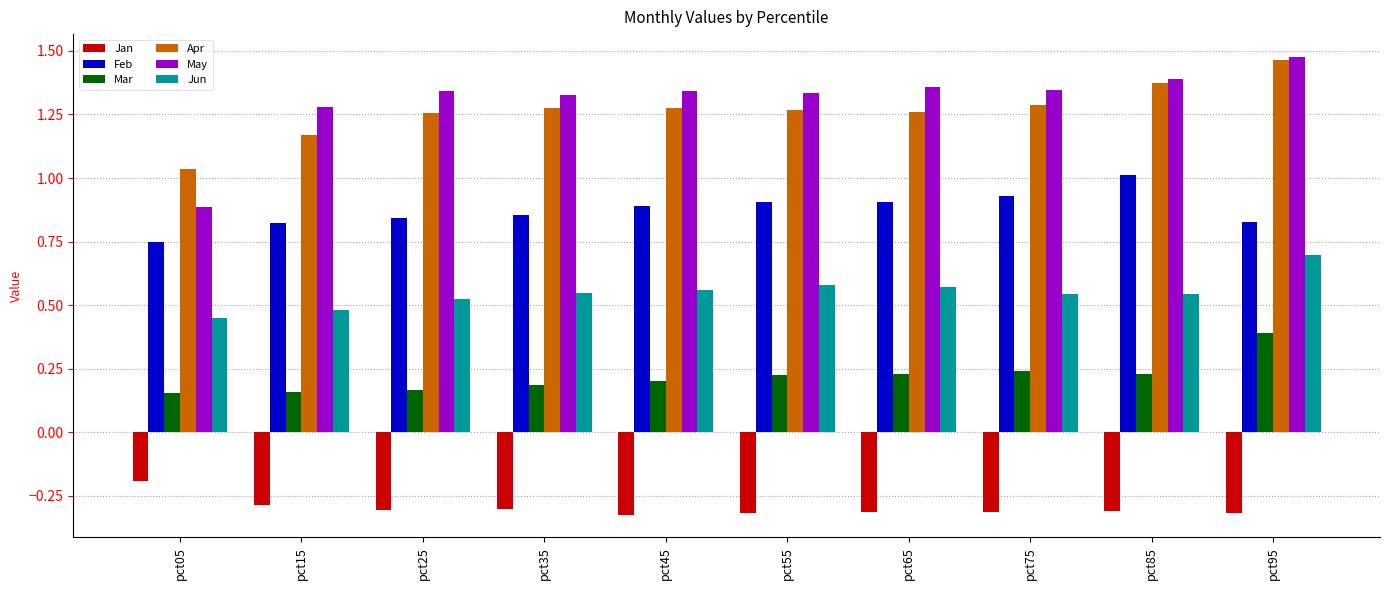

What is the total value across all series at pct85?

4.2